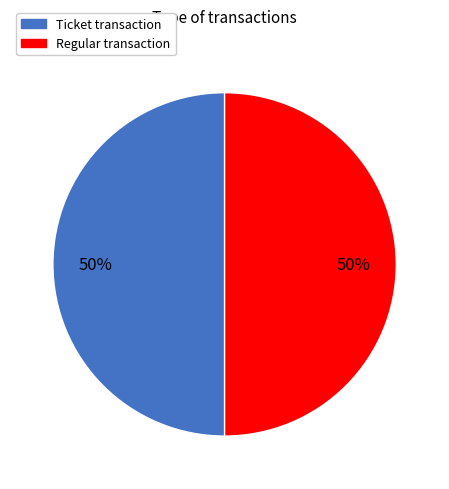

Do Regular and Ticket together represent more than half of the pie?

Yes